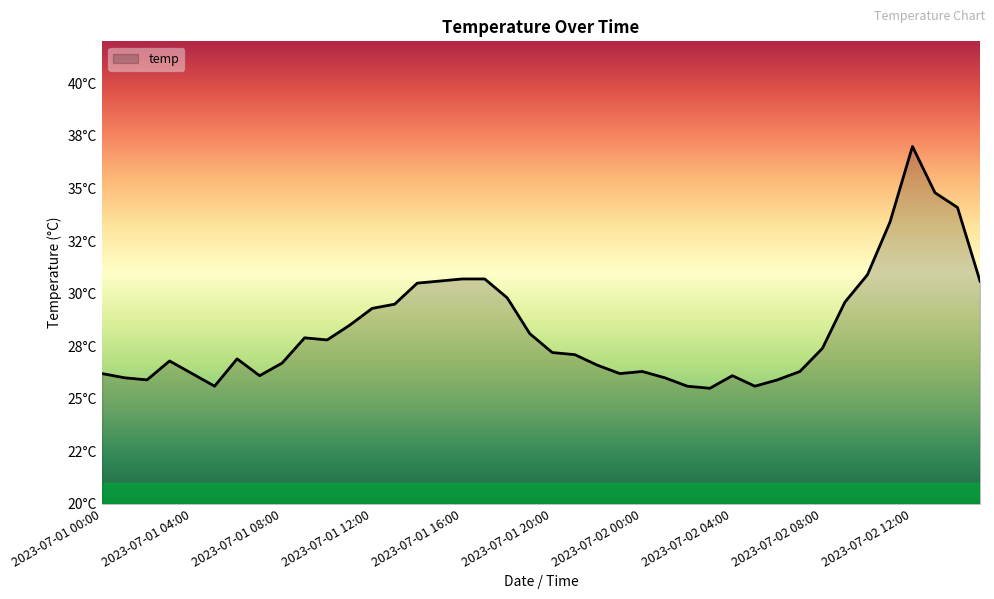

Where does the data first go above 27?

2023-07-01 09:00